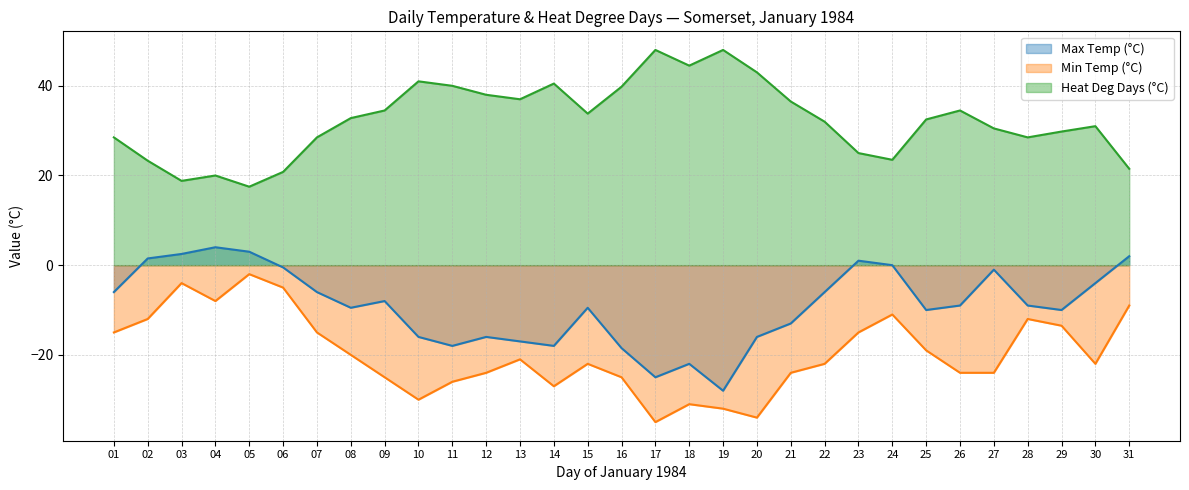

What is the greatest value displayed?

48.0